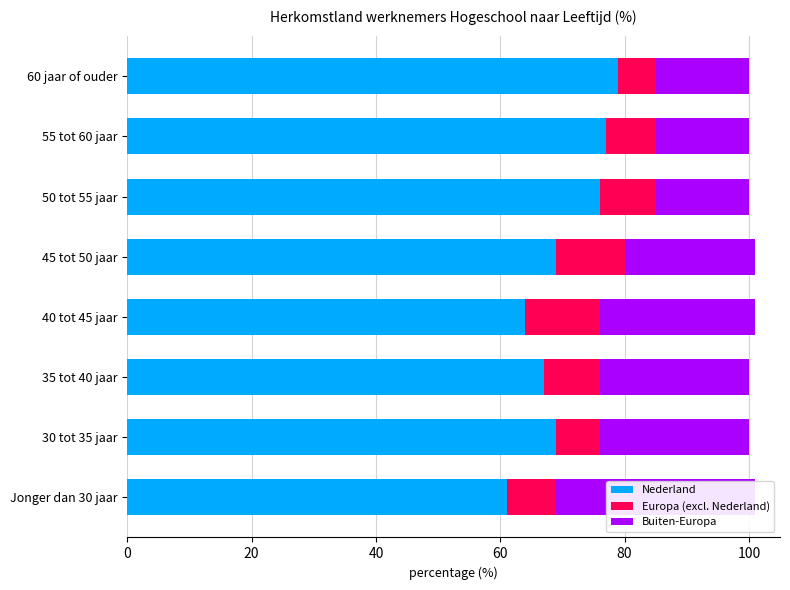

How many data points in Europa (excl. Nederland) are less than 9?

4